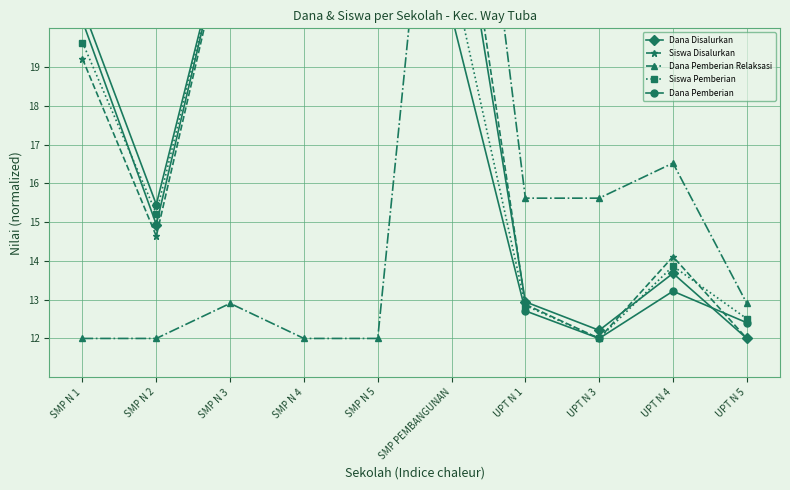

What is the label of the 10th point from the left?

UPT N 5